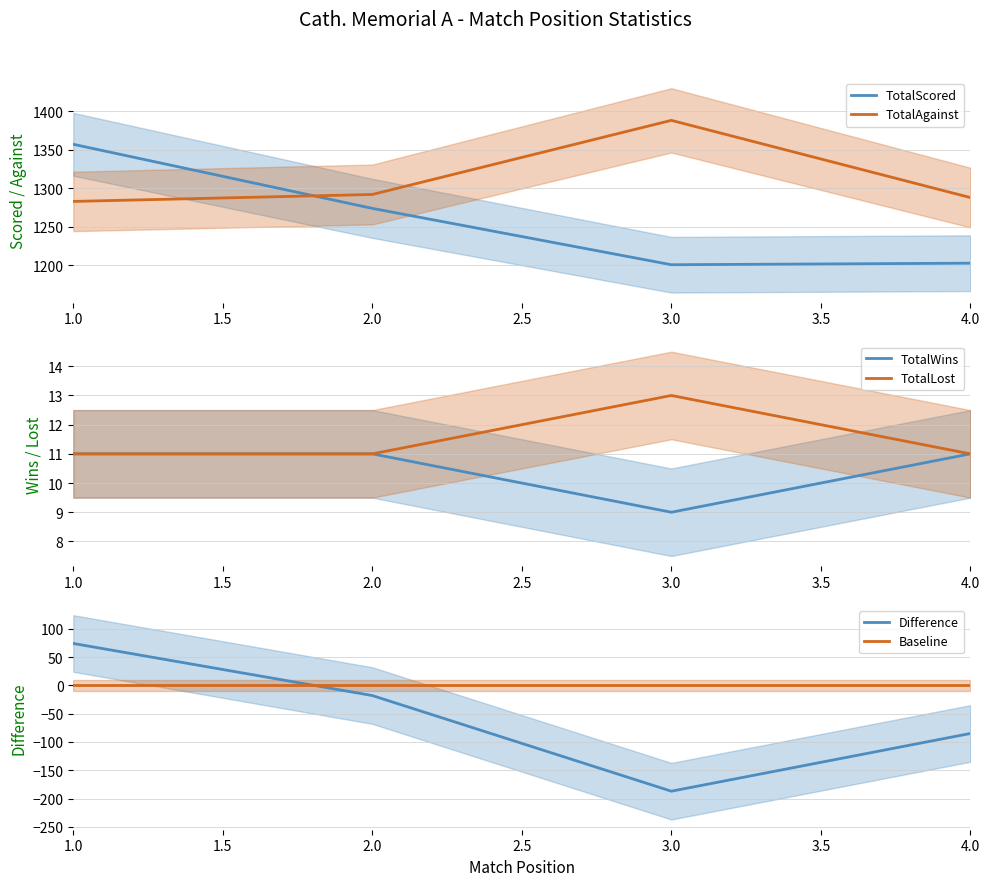

After their last crossing, which series has the higher values: TotalScored or TotalAgainst?

TotalAgainst